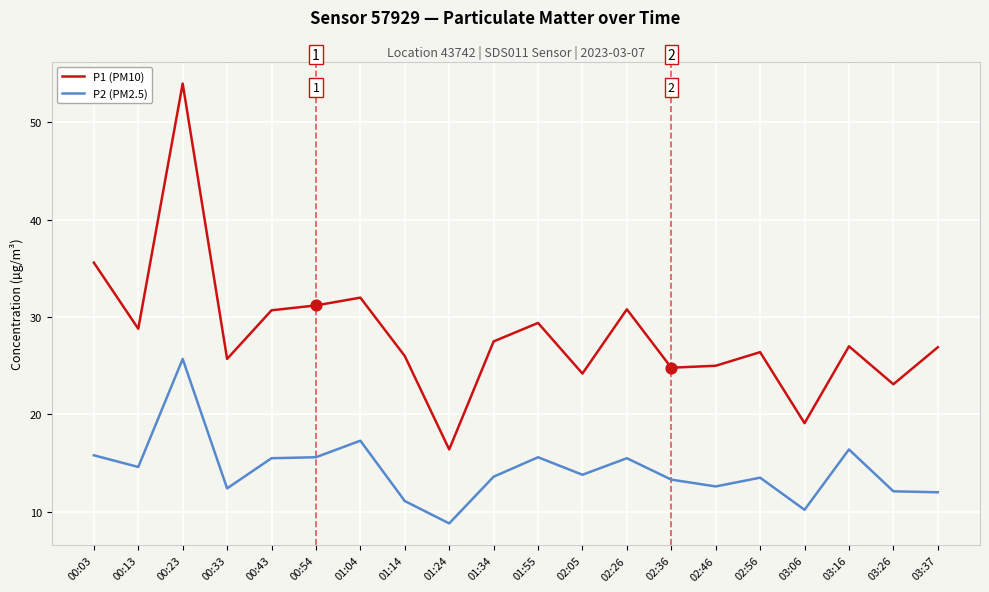

At which category is the sum across all series the highest?

00:23